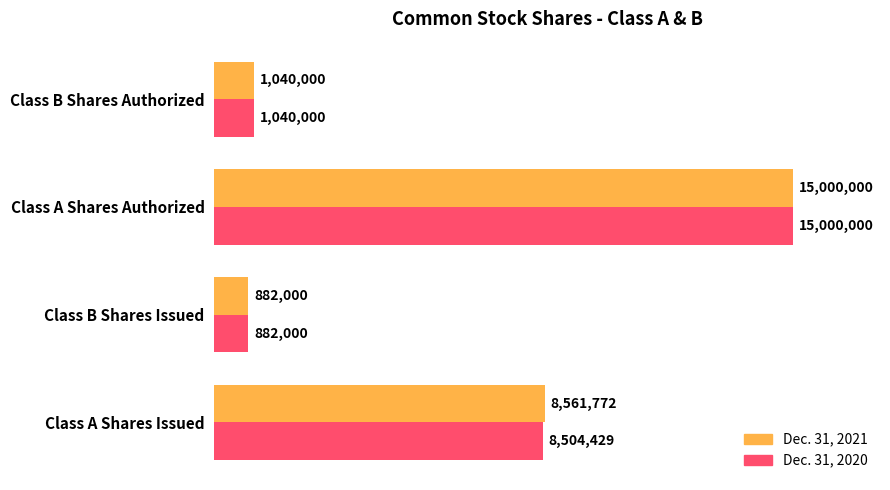

Is the value of Dec. 31, 2020 at Class B Shares Authorized greater than the value of Dec. 31, 2021 at Class B Shares Issued?

Yes